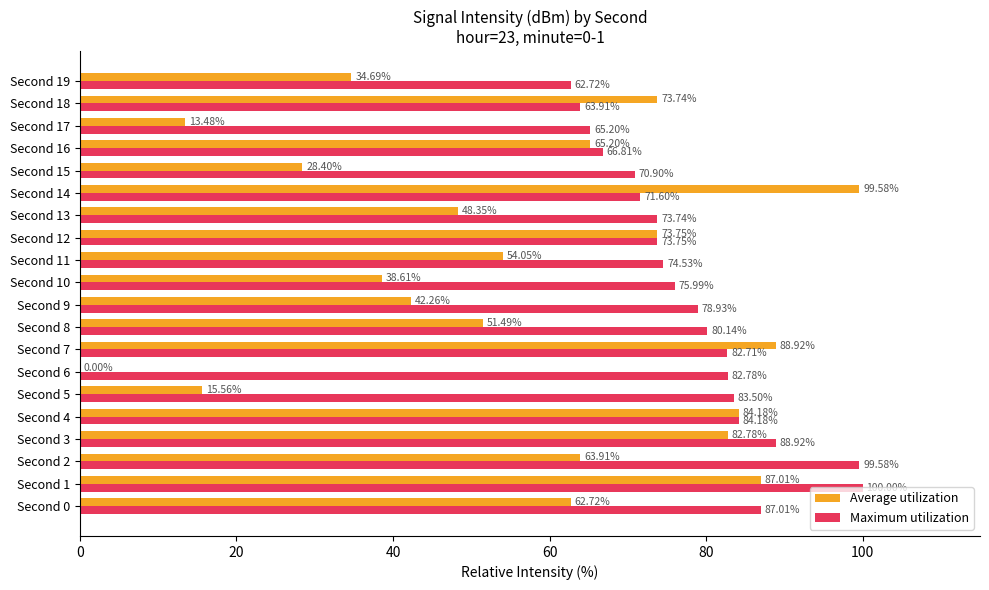

Between Second 7 and Second 9, which series saw the biggest shift?

Average utilization